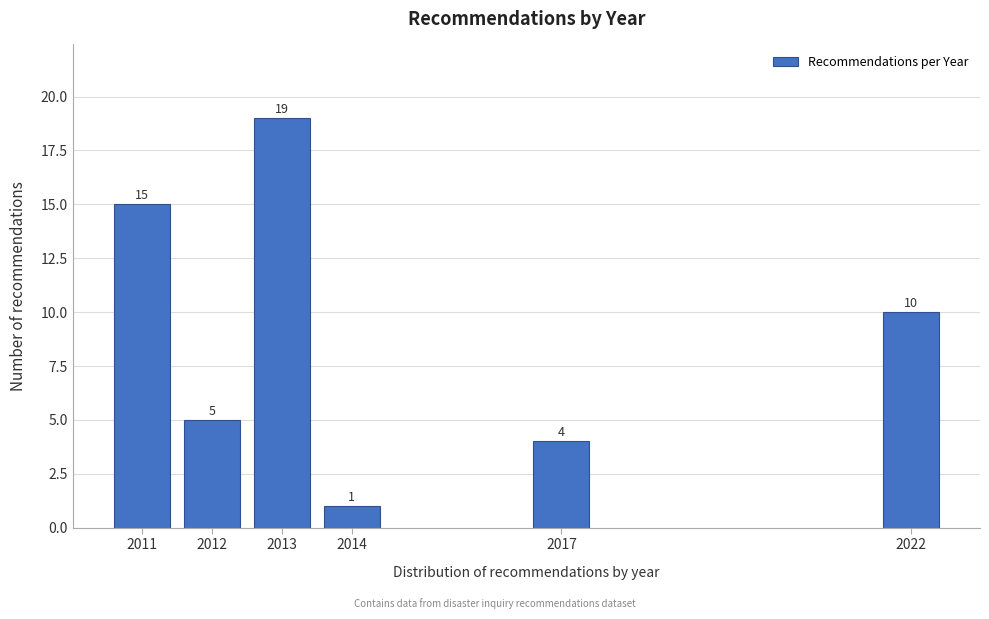

Reading left to right, list all the values displayed in this chart.

15	5	19	1	4	10